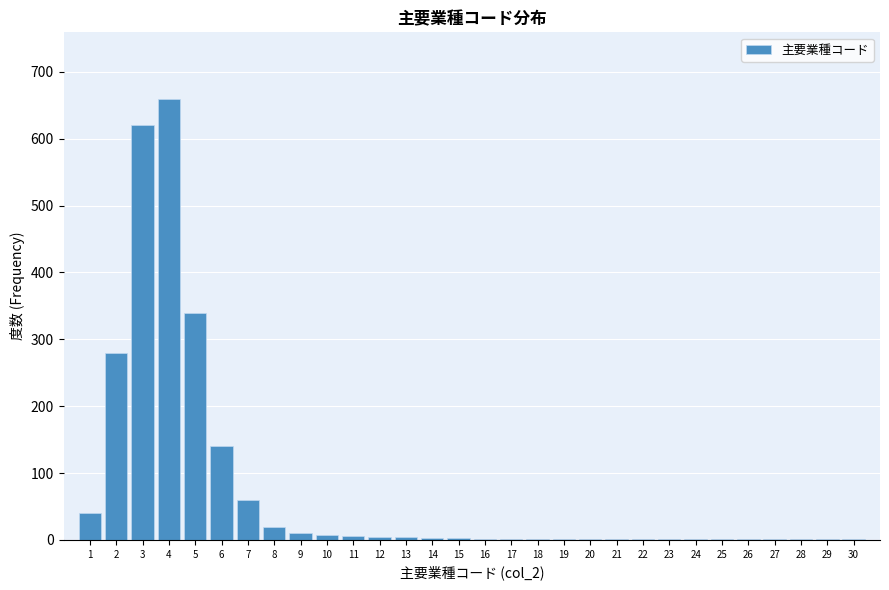

The value at 5 is 340. True or false?

True